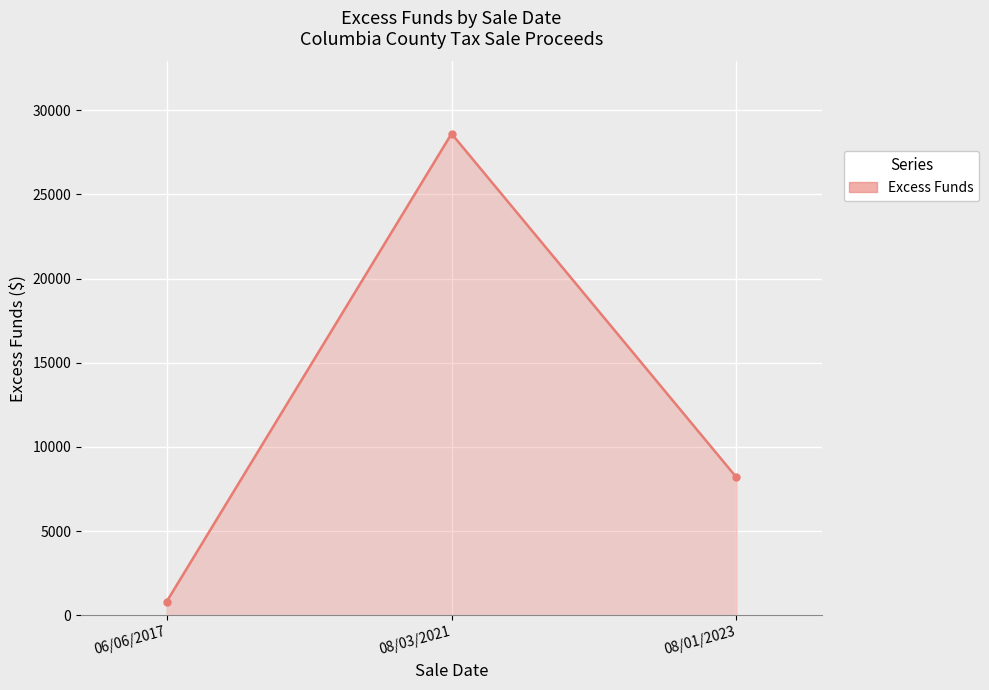

What is the difference between the maximum and second lowest values?

20407.8